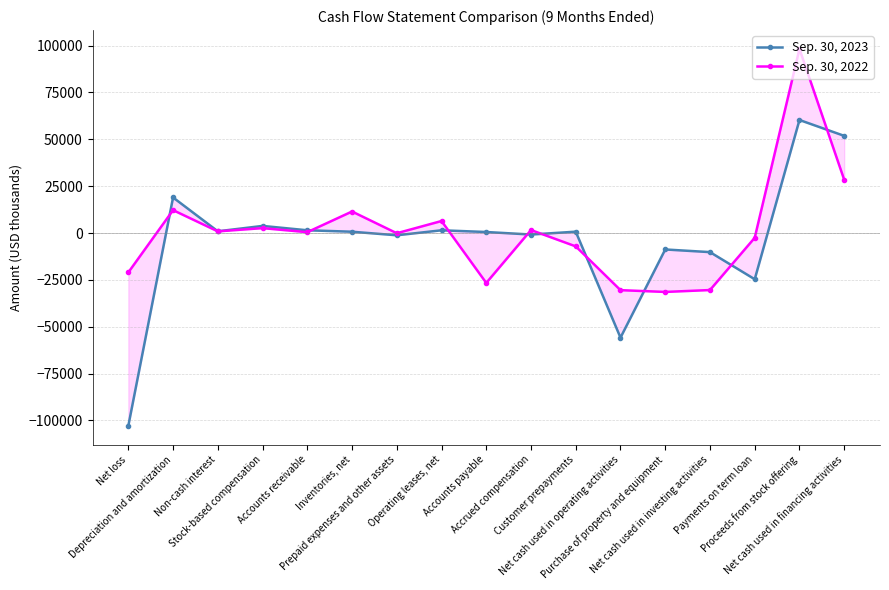

Where is the first local maximum for Sep. 30, 2022?

Depreciation and amortization